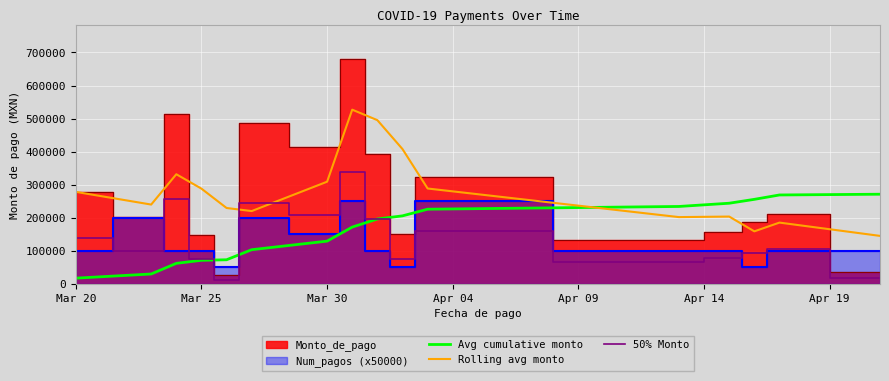

What is the label of the 1st point from the left?

Mar 20